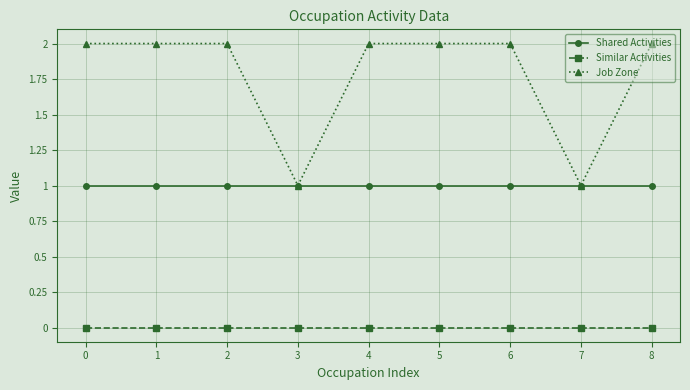

What is the value of the Shared Activities point at the 8th from the left?

1